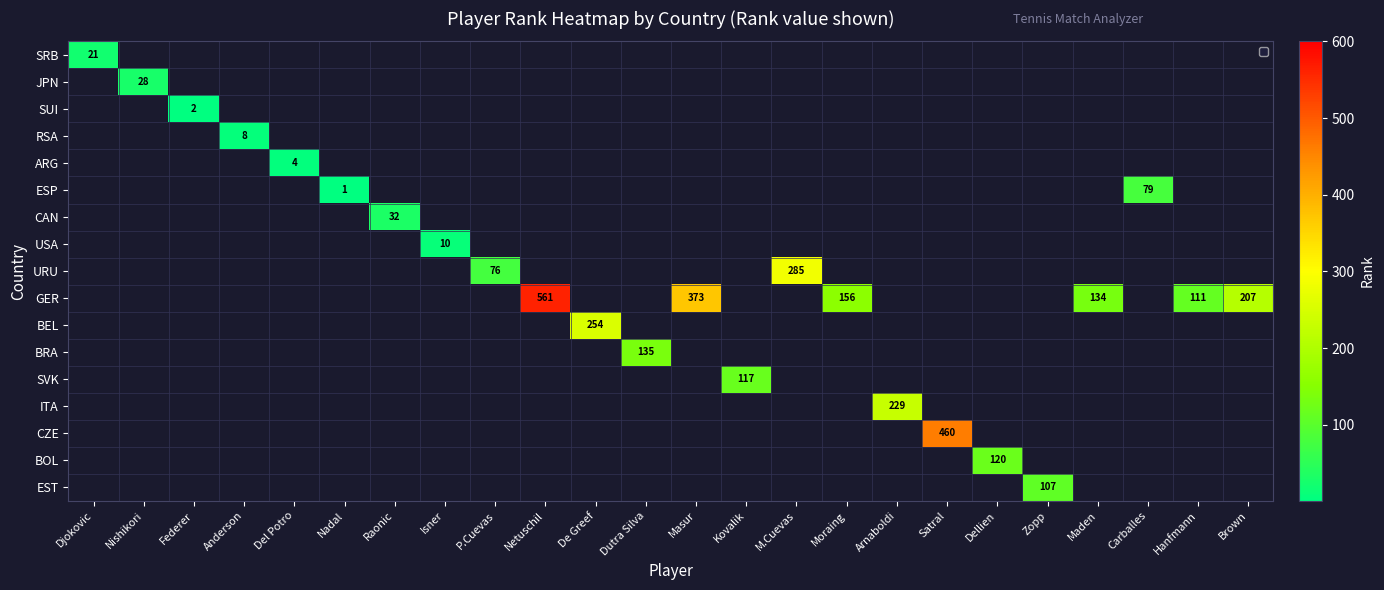

How many series are shown in this chart?

17